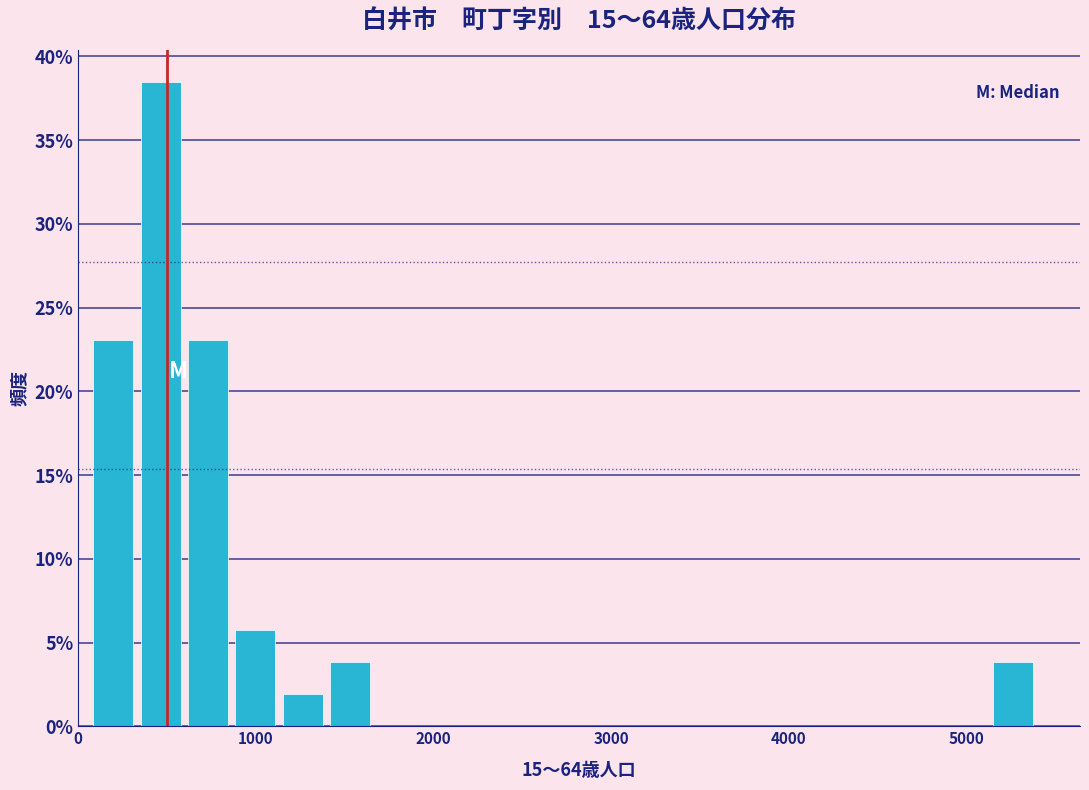

Around what value on the x-axis is the tallest bar? Give the approximate position of its centre, as read against the axis.

500